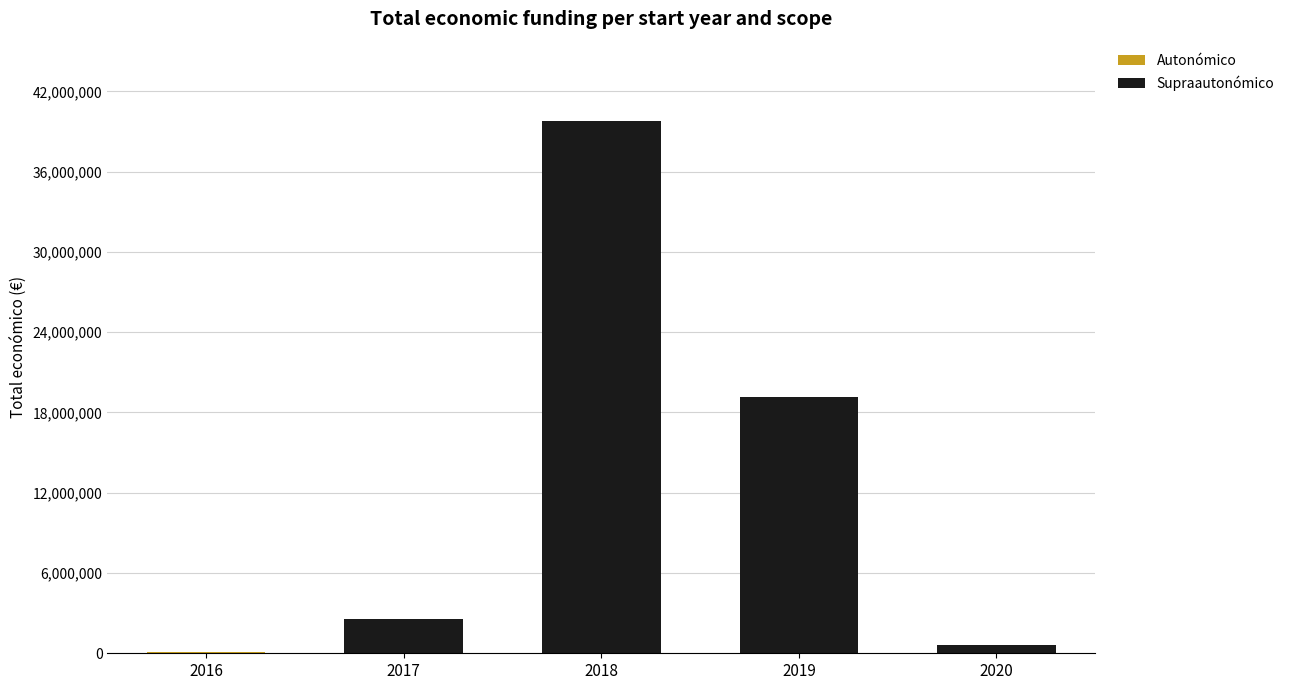

At which category is the sum across all series the highest?

2018